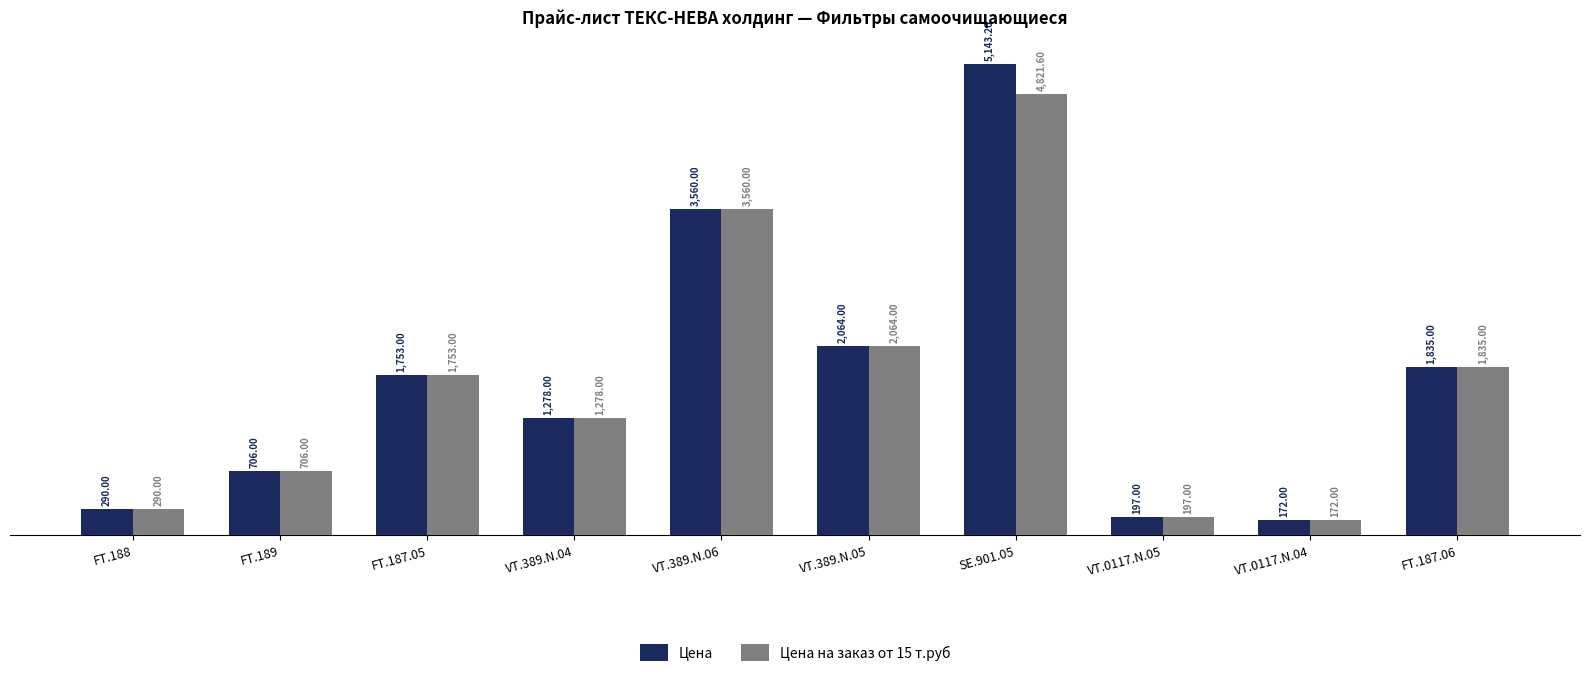

List the series in order of their overall mean, lowest first.

Цена на заказ от 15 т.руб, Цена